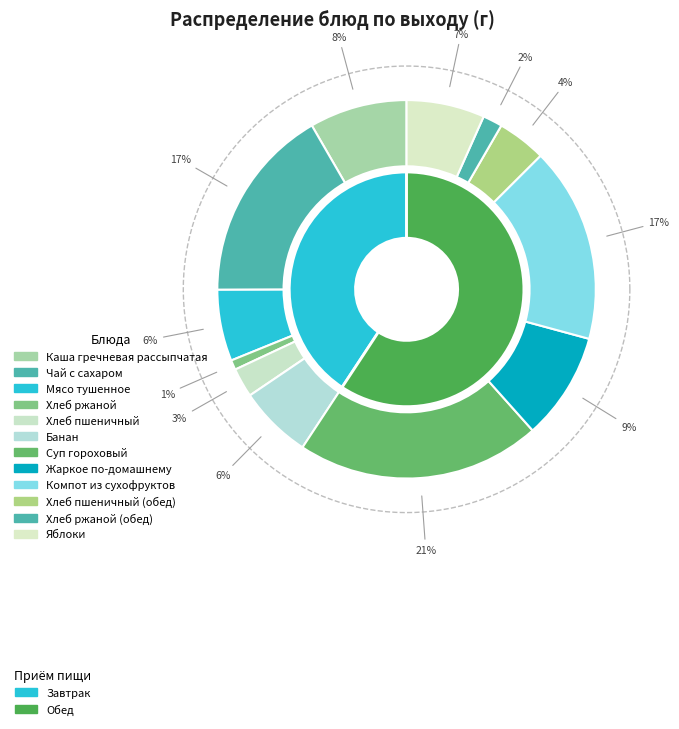

Does any single category account for the majority?

No